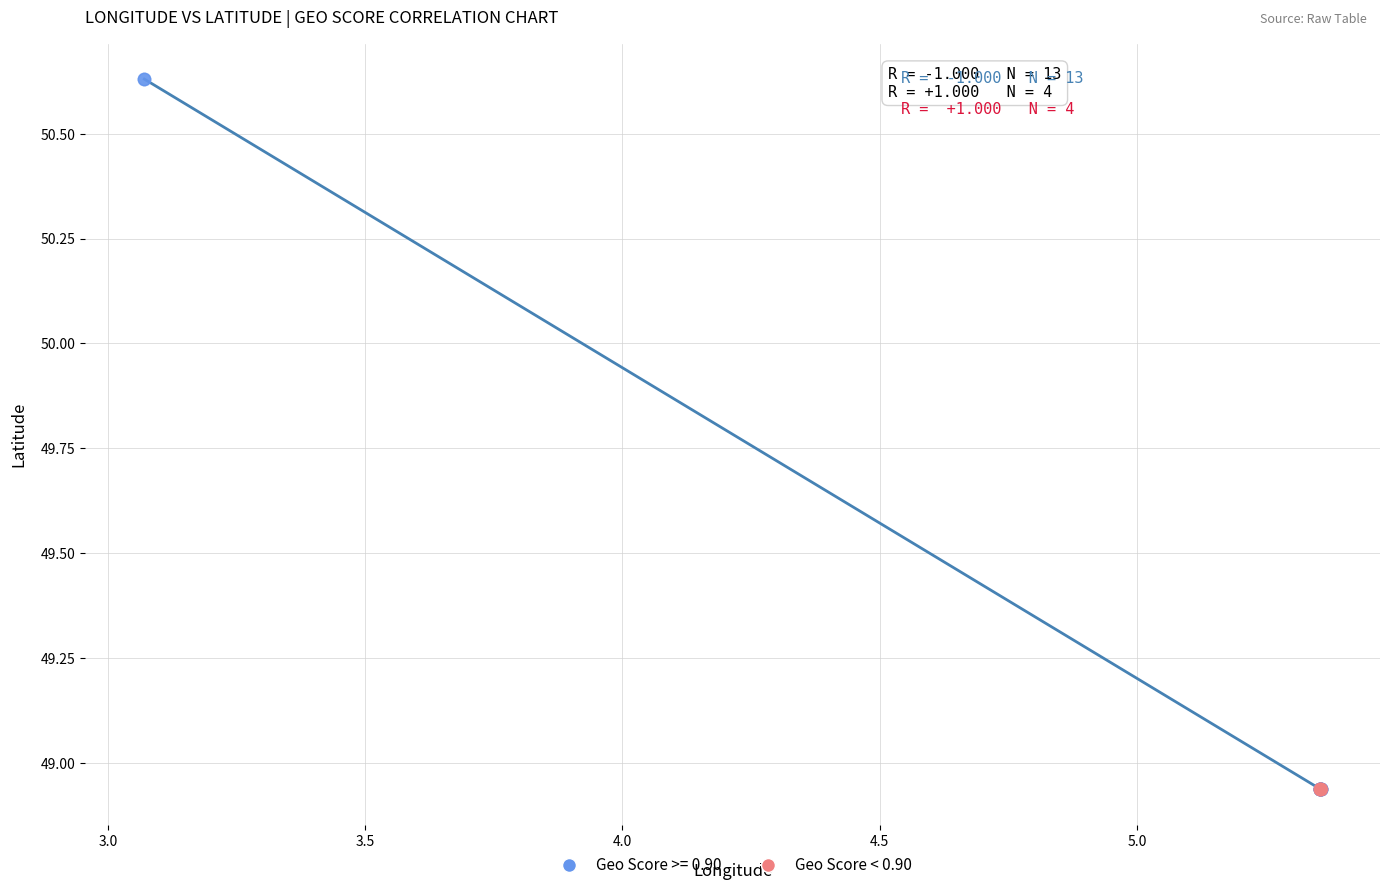

Which series reaches the maximum Y coordinate?

Geo Score >= 0.90